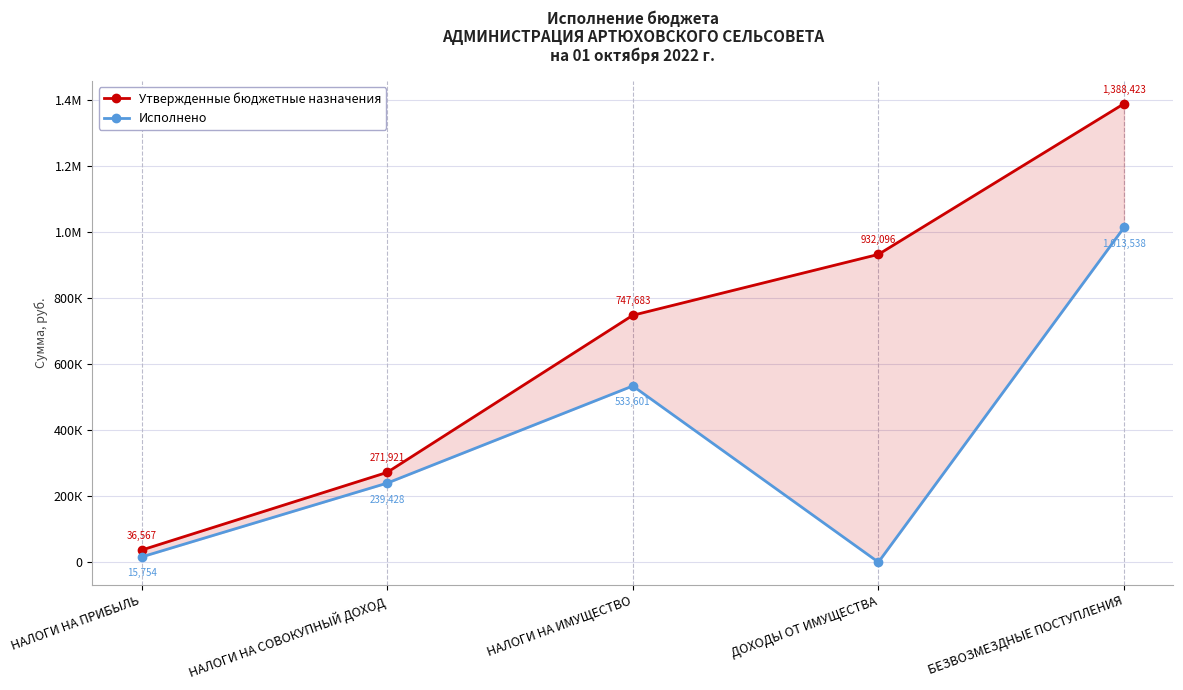

At which category is the sum across all series the highest?

БЕЗВОЗМЕЗДНЫЕ ПОСТУПЛЕНИЯ